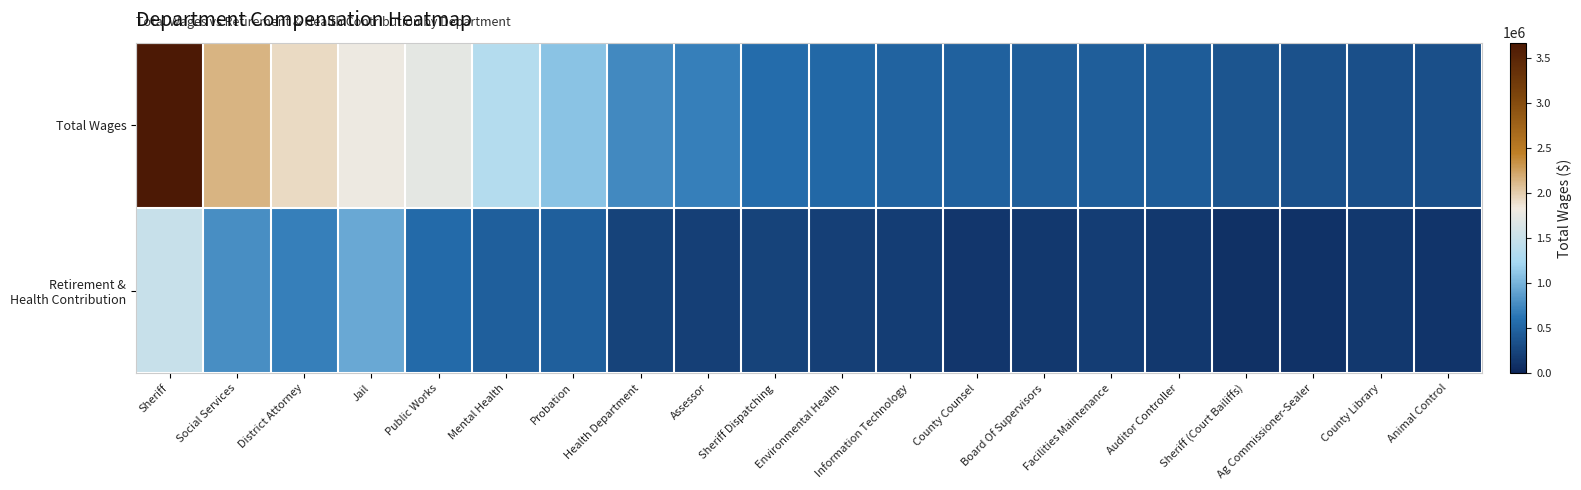

Which series has the widest spread of values?

Total Wages